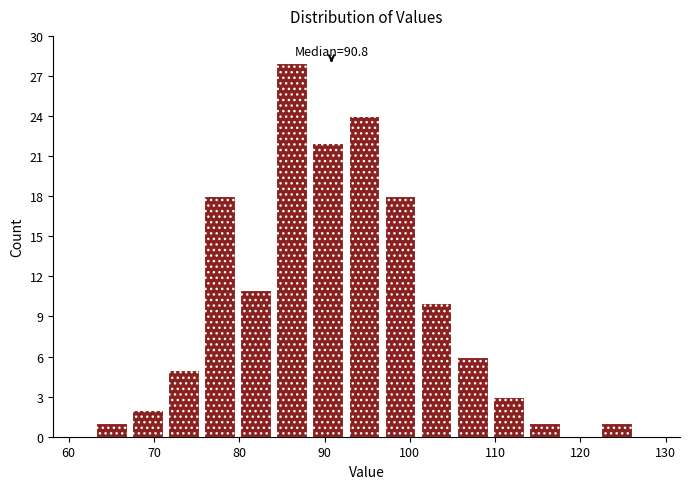

Which range on the x-axis has the tallest bar?

84 to 89